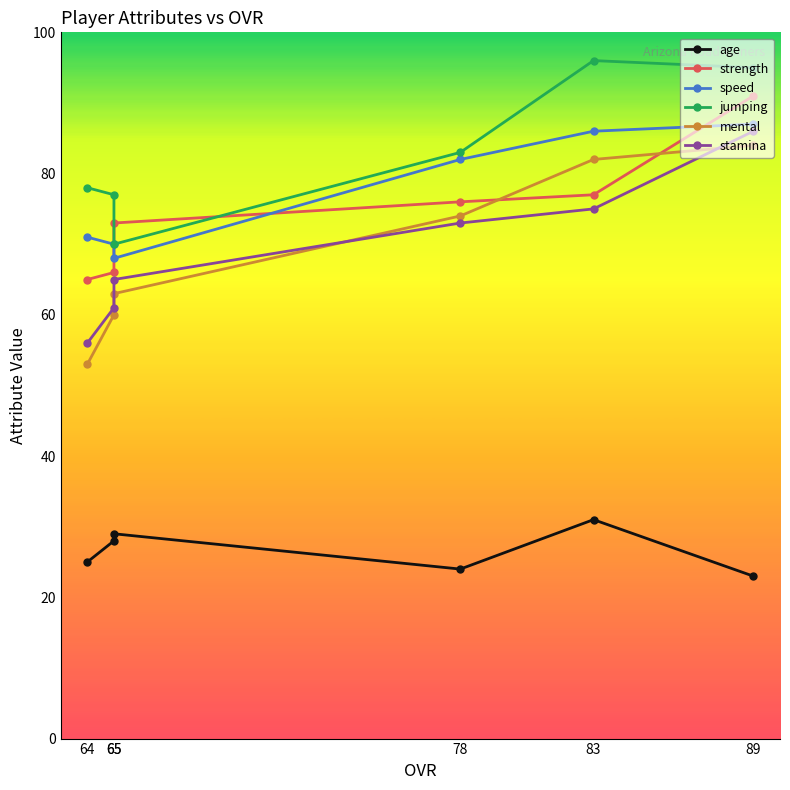

Between which two adjacent categories do strength and mental first intersect?

89 and 83